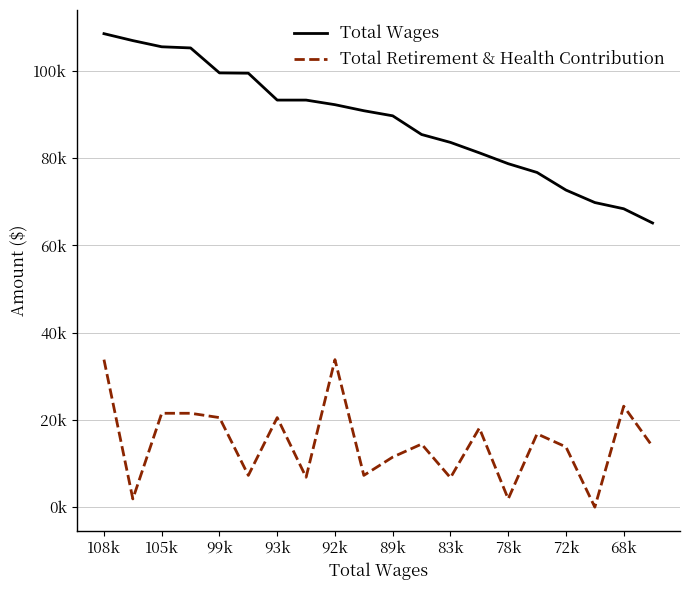

What is the highest value of the Total Retirement & Health Contribution series?

33816